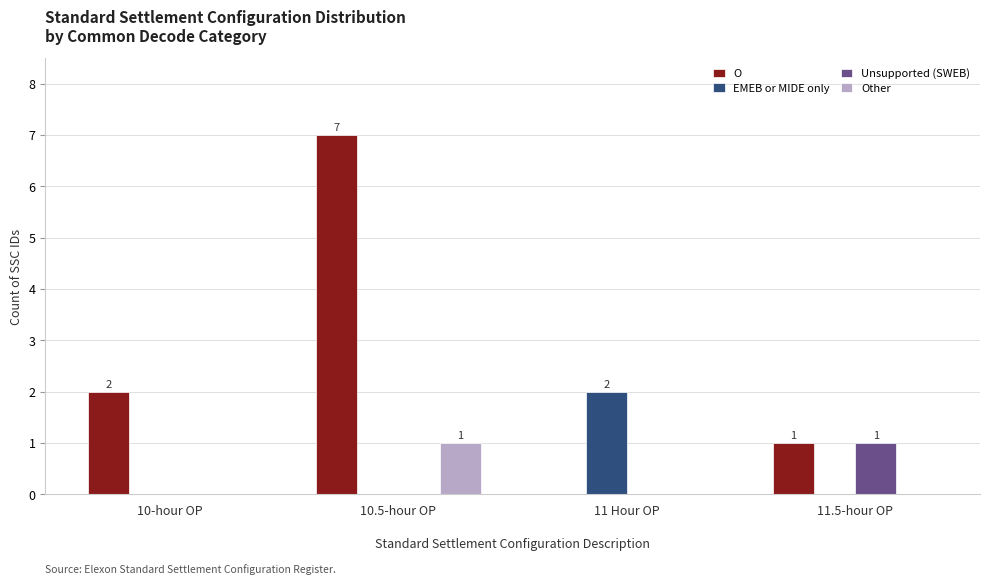

At which category is the sum across all series the highest?

10.5-hour OP